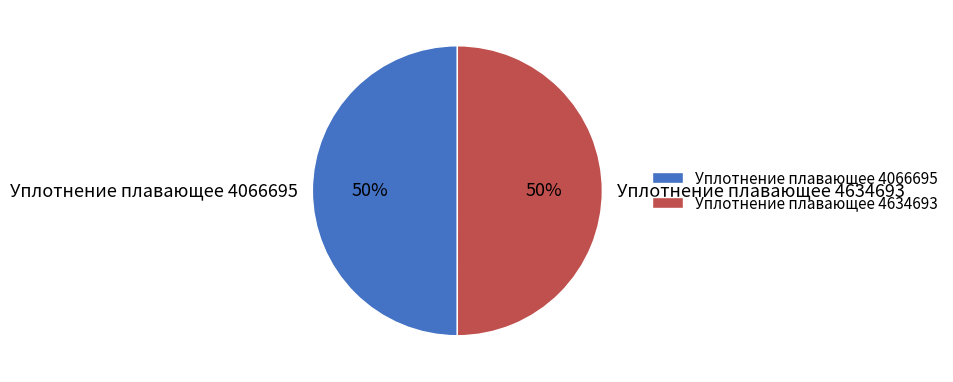

Approximately how many times larger is the value at Уплотнение плавающее 4634693 compared to Уплотнение плавающее 4066695?

1.0